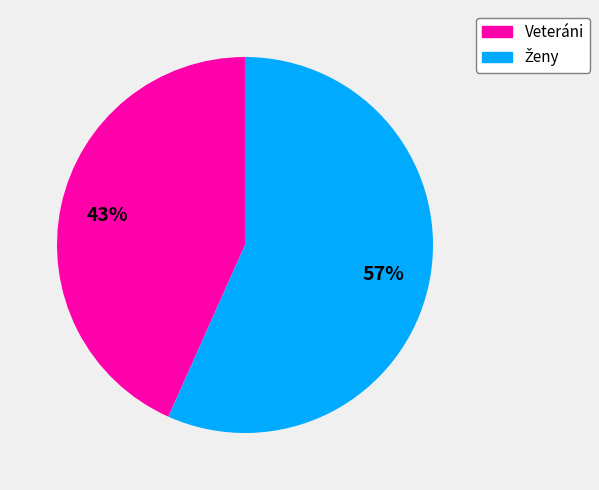

To the nearest percent, what percentage of the pie is Veteráni?

43%